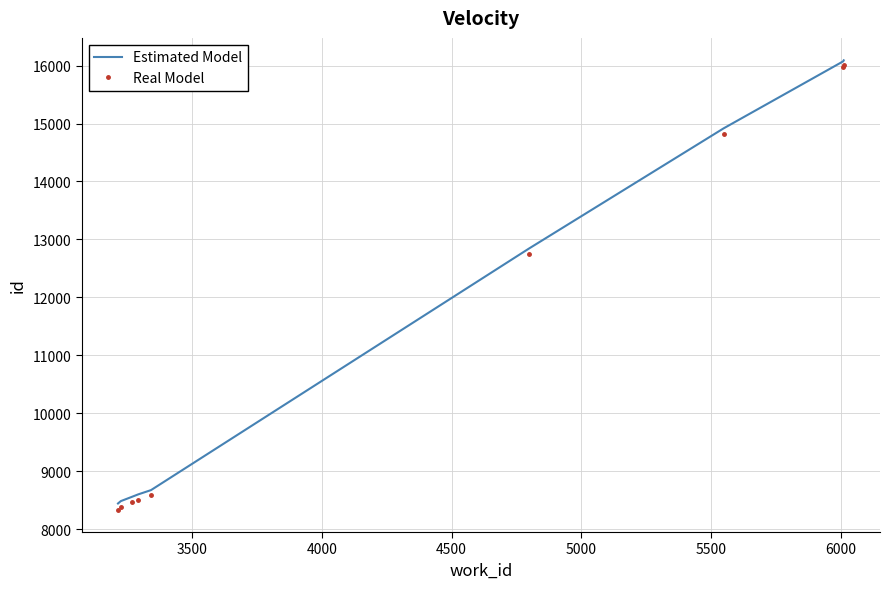

True or false: Estimated Model and Real Model intersect in this chart.

False